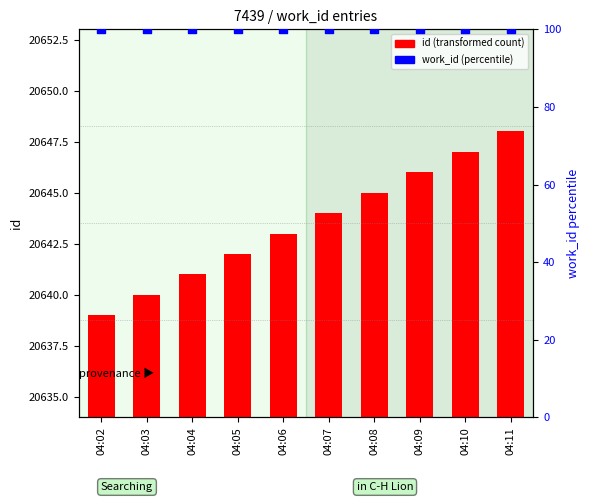

Which series has the largest total across all categories?

id (transformed count)